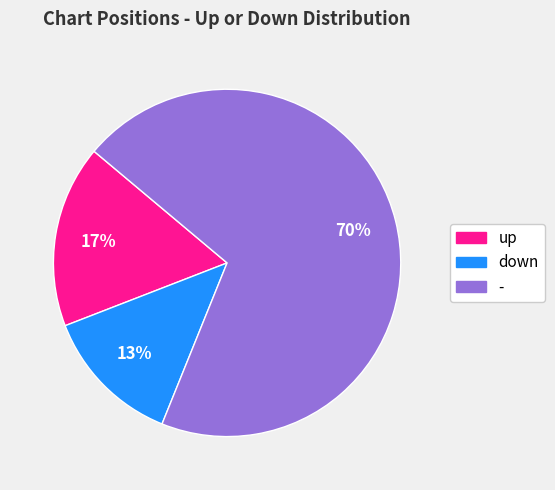

Combined, do down and - account for over 50%?

Yes